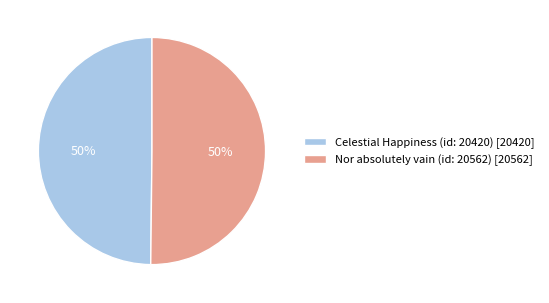

How many slices are in this pie chart?

2